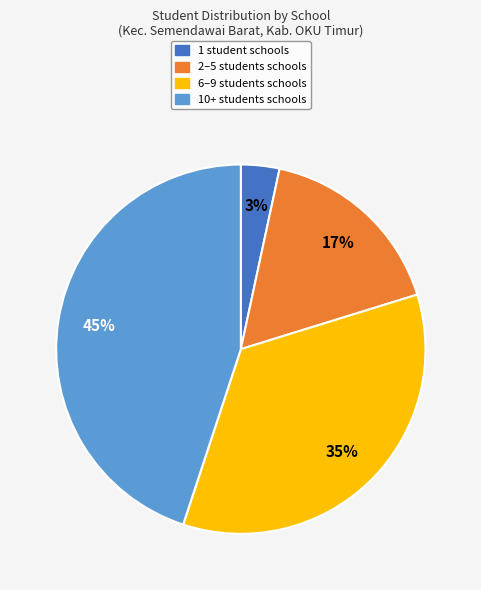

Is there any slice that represents more than half of the pie?

No